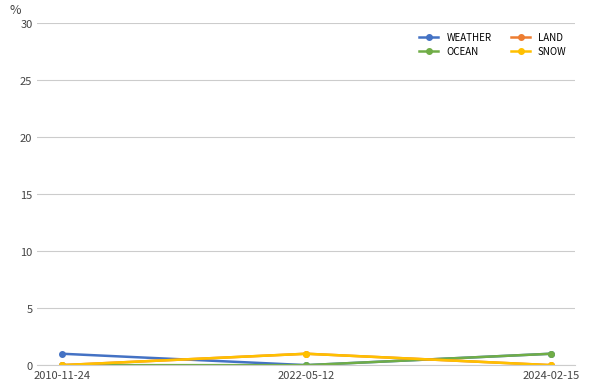

What is the label of the 3rd point from the left?

2024-02-15